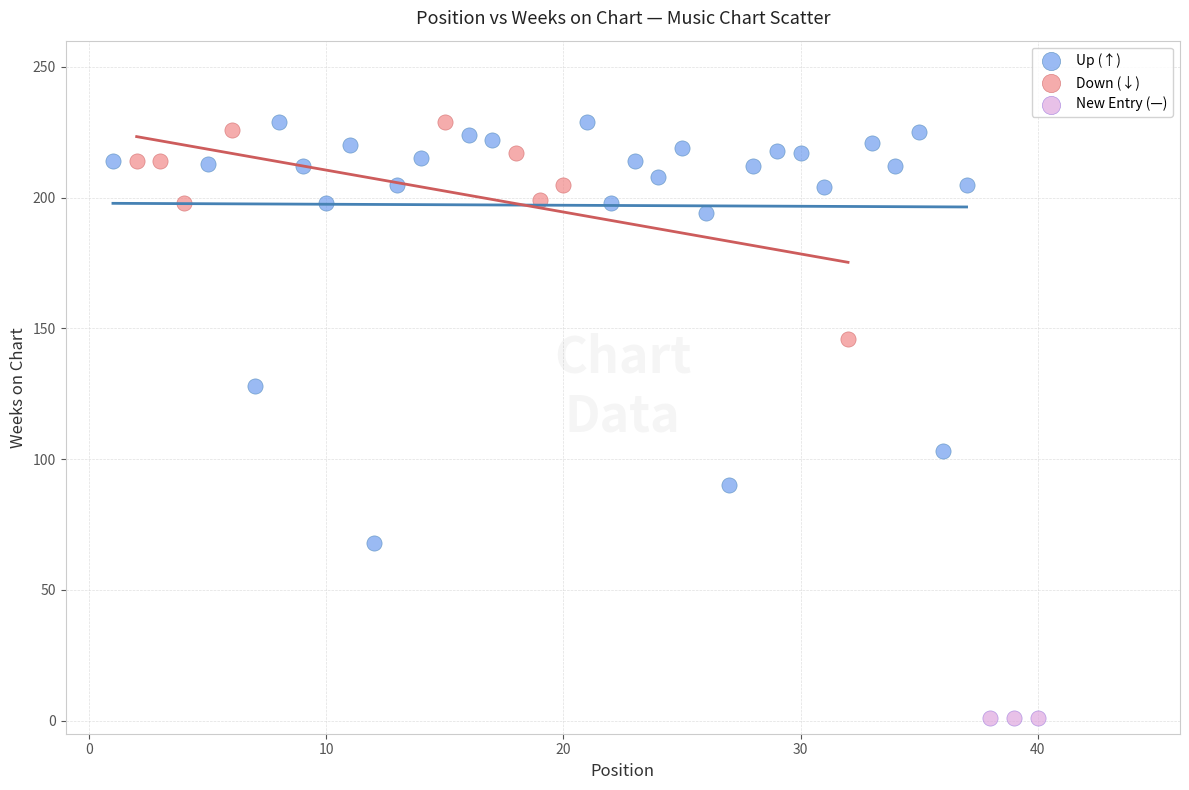

Which series reaches the minimum Y coordinate?

New Entry (—)